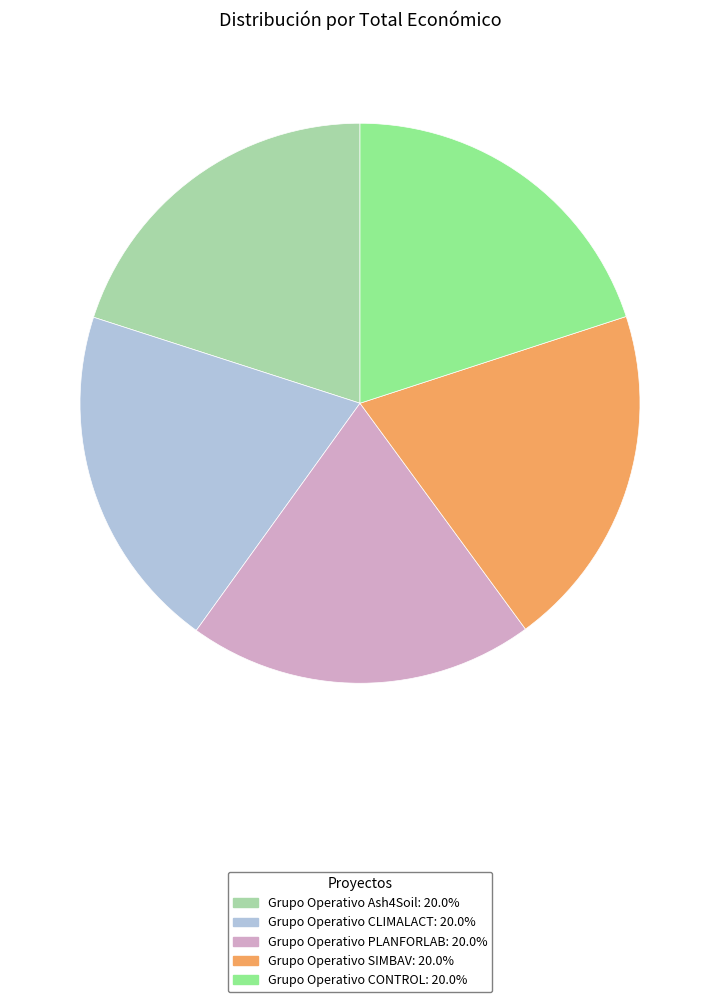

Do Grupo Operativo SIMBAV and Grupo Operativo Ash4Soil together represent more than half of the pie?

No